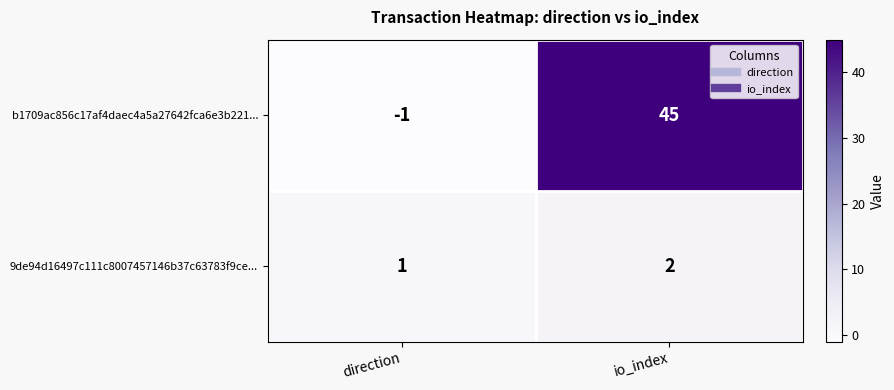

At how many categories does at least one series exceed 6?

1